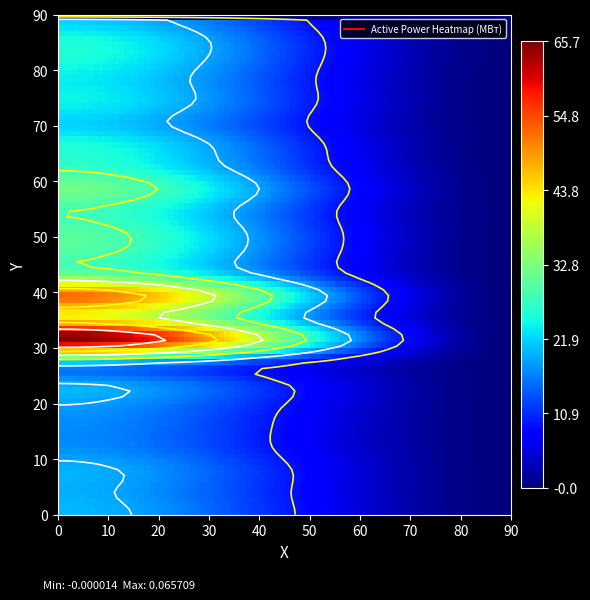

What is the maximum value shown in the chart?

0.1